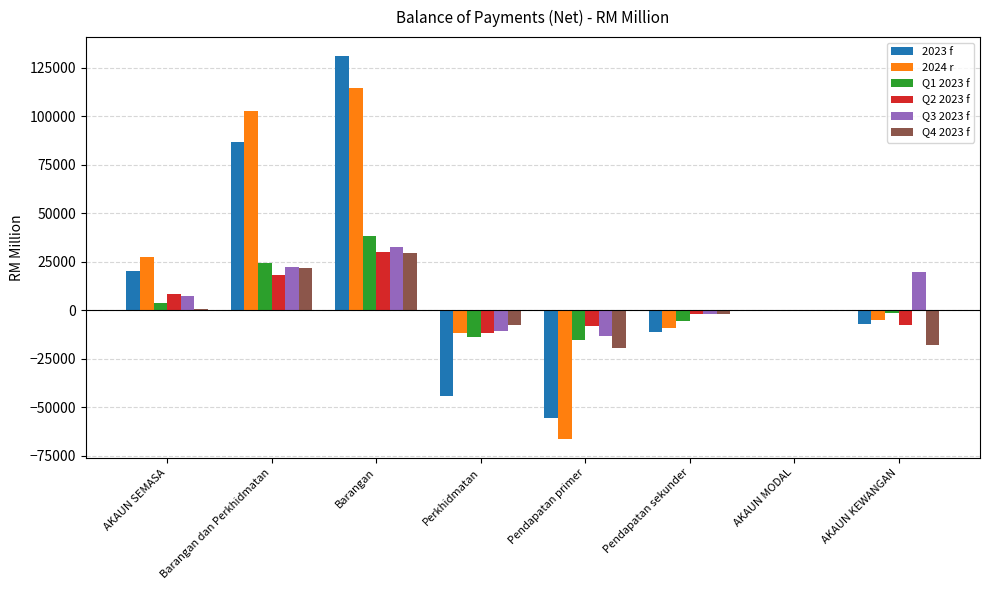

What is the total value across all series at AKAUN MODAL?

-525.1